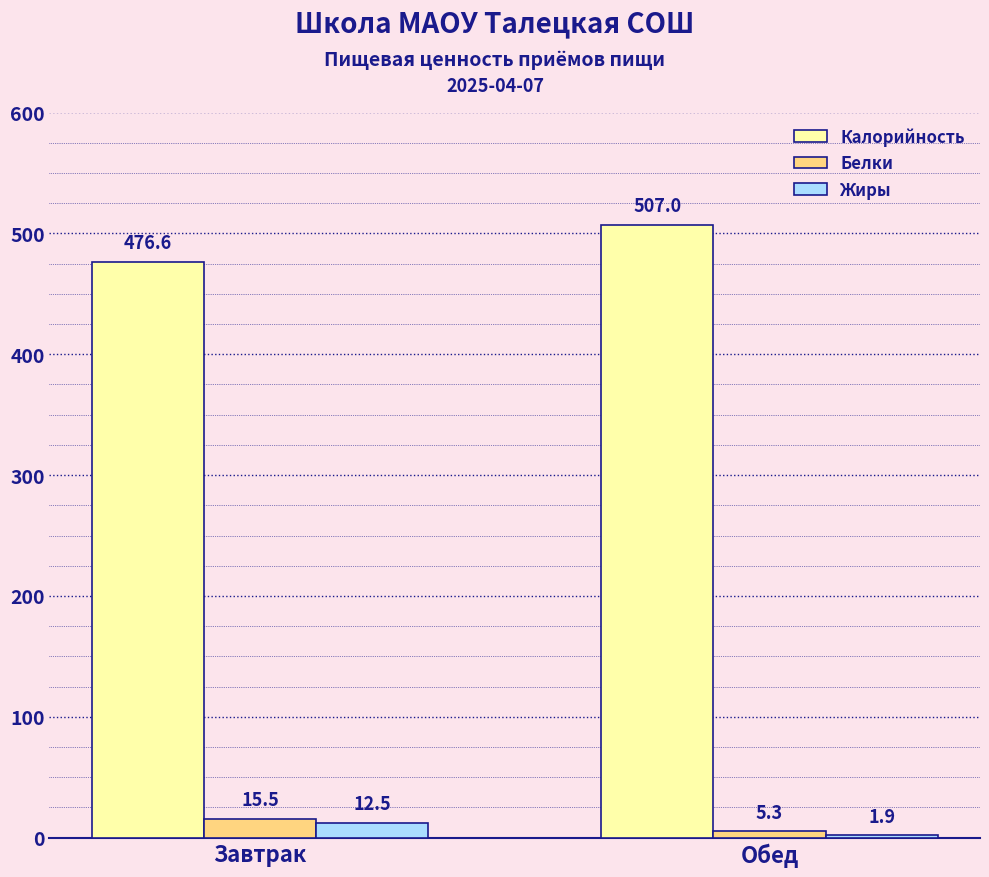

Where does the Белки series first go above 15?

Завтрак